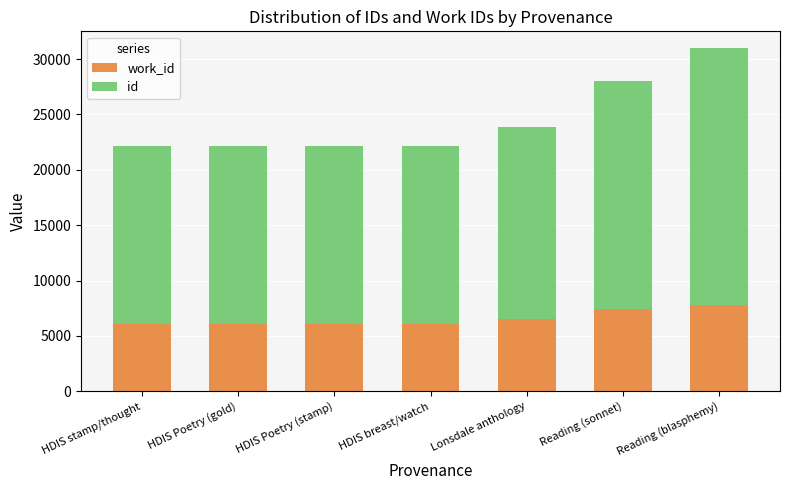

At which category is the sum across all series the highest?

Reading (blasphemy)